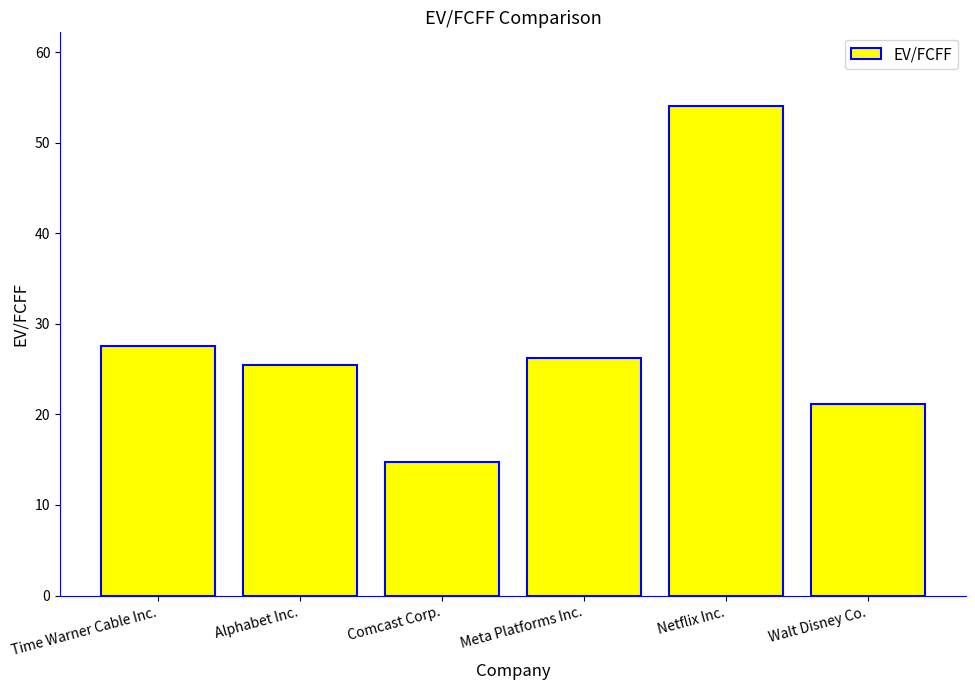

Between Time Warner Cable Inc. and Meta Platforms Inc., which is larger?

Time Warner Cable Inc.